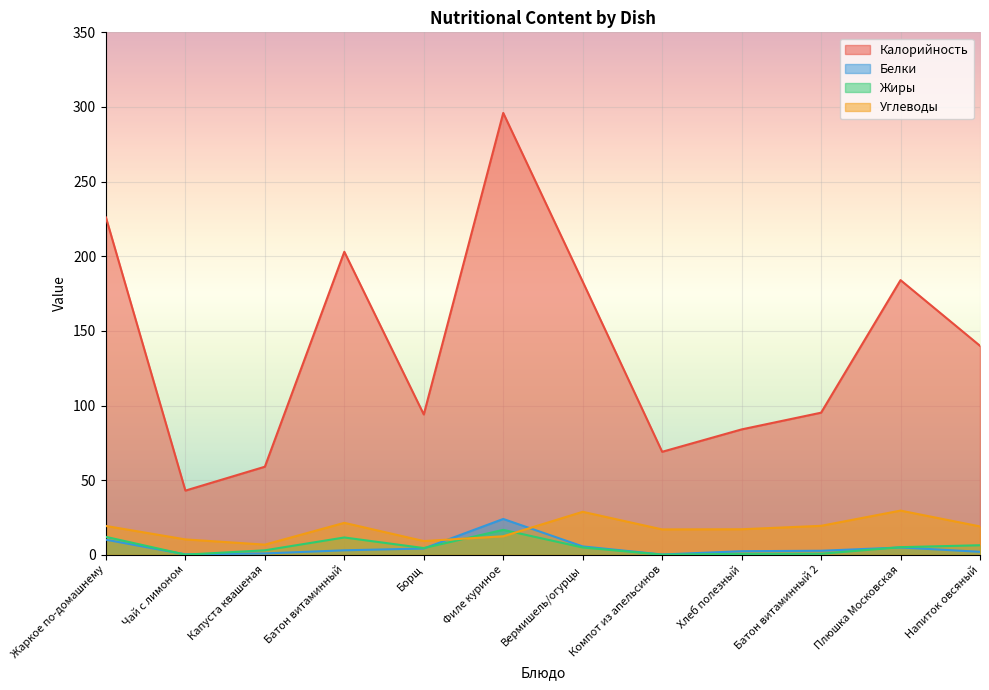

What are all the series names shown in the legend?

Калорийность, Белки, Жиры, Углеводы